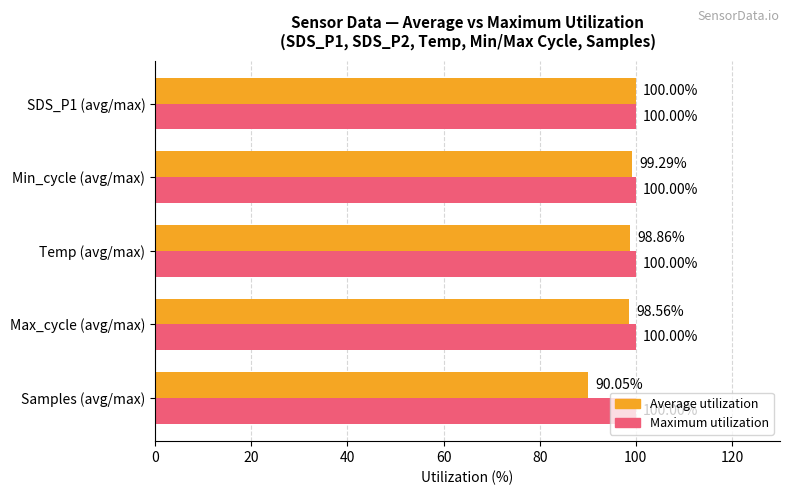

At which category does the chart reach its minimum across all series?

Samples (avg/max)